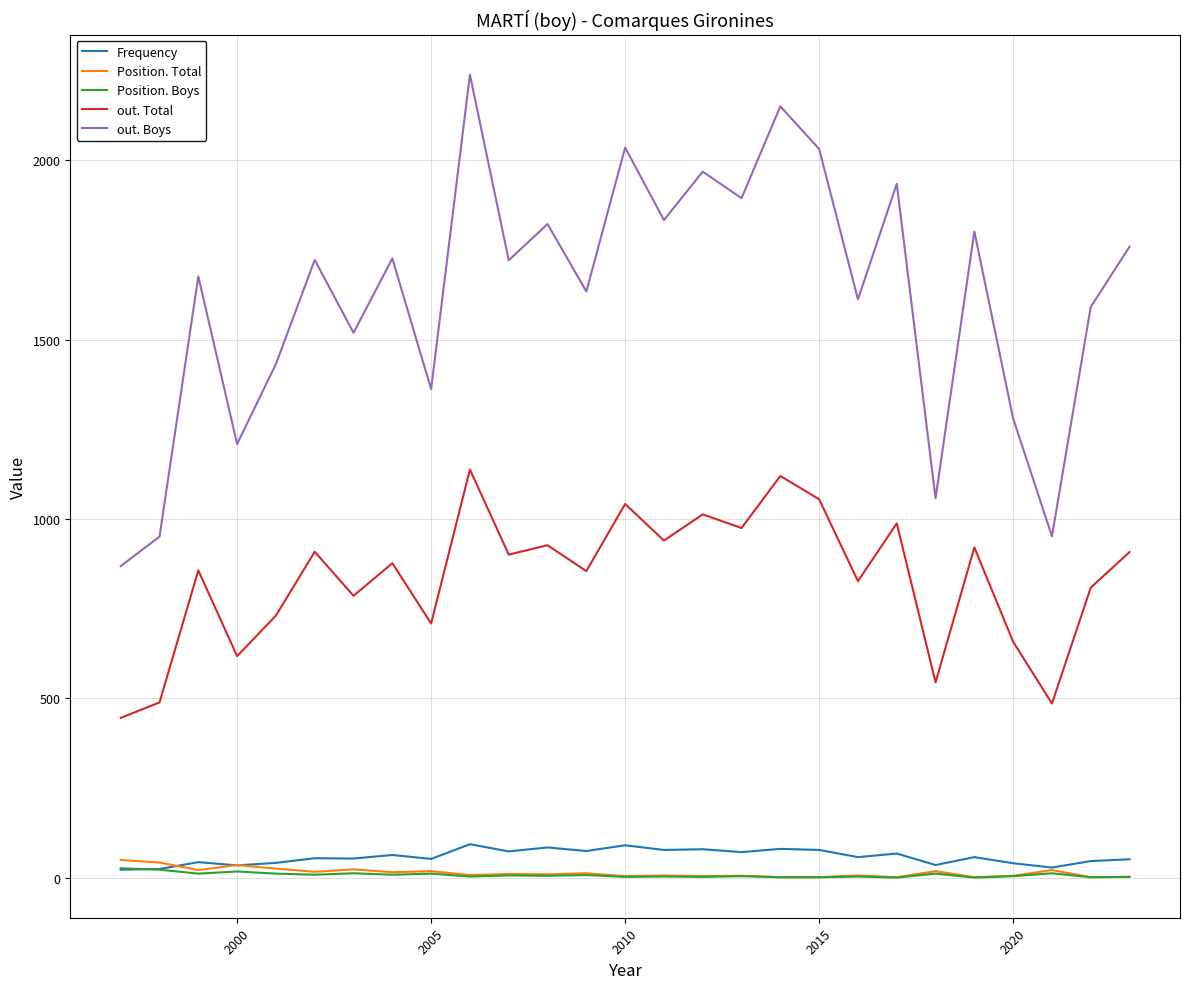

What is the difference between the second highest and minimum values in the out. Total series?

674